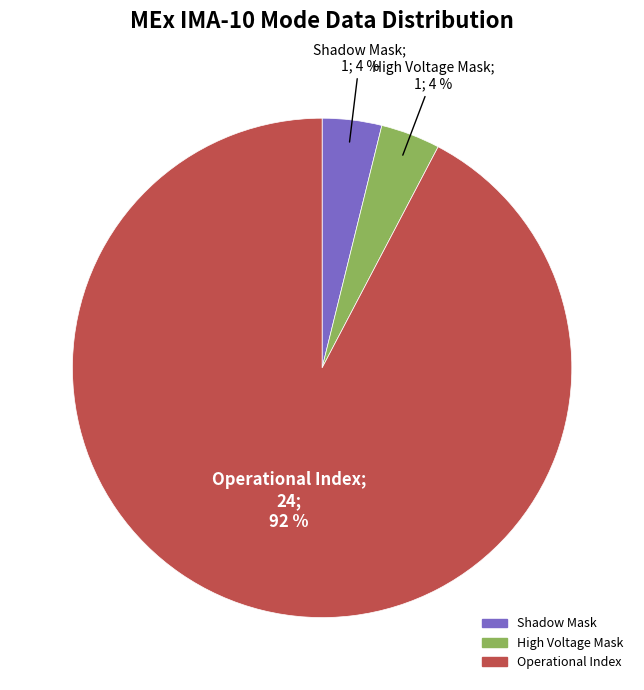

To the nearest percent, what is the average slice percentage?

33%